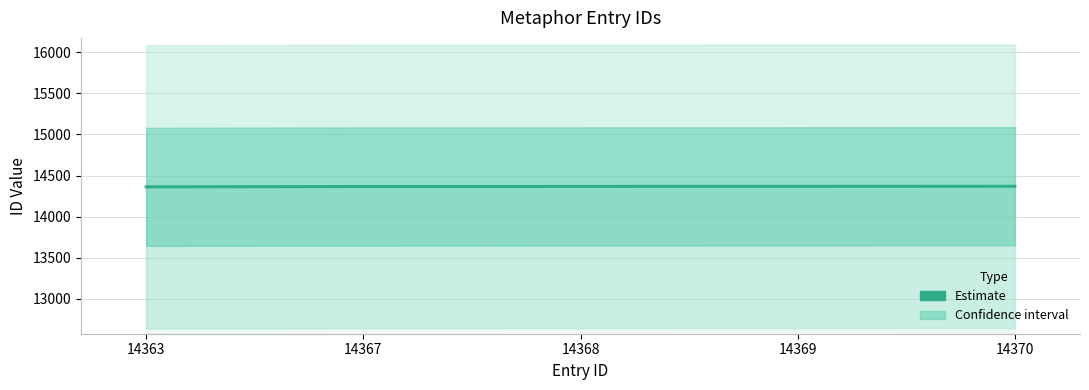

What is the greatest value displayed?

14370